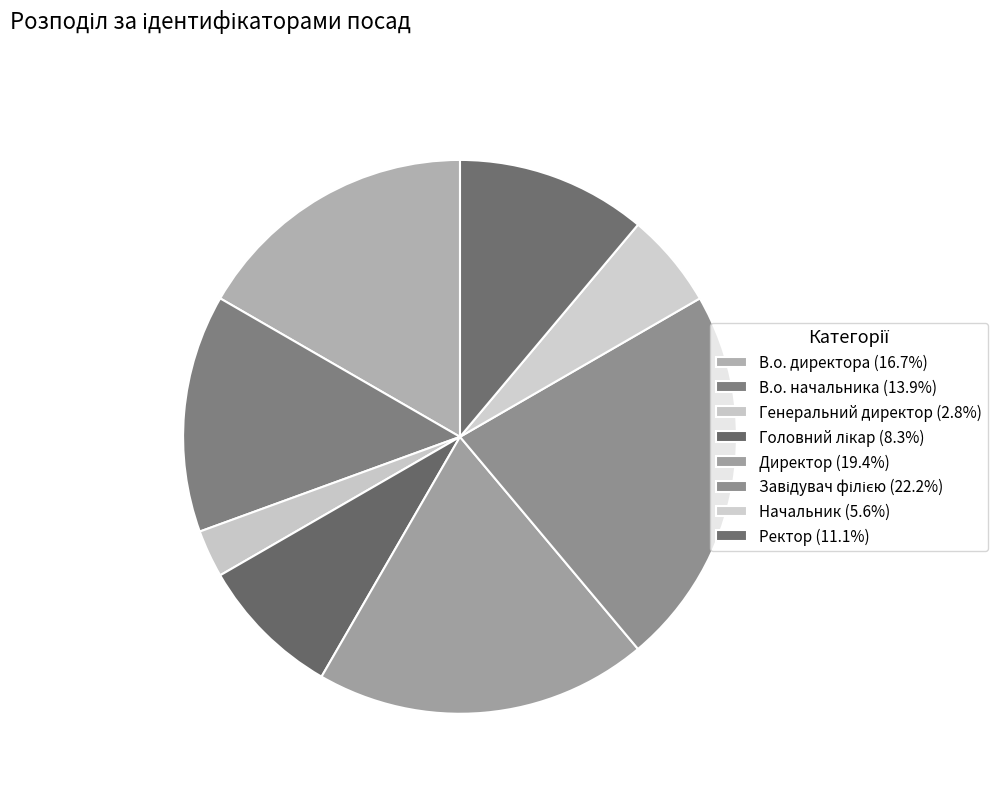

Count the number of slices in the pie.

8